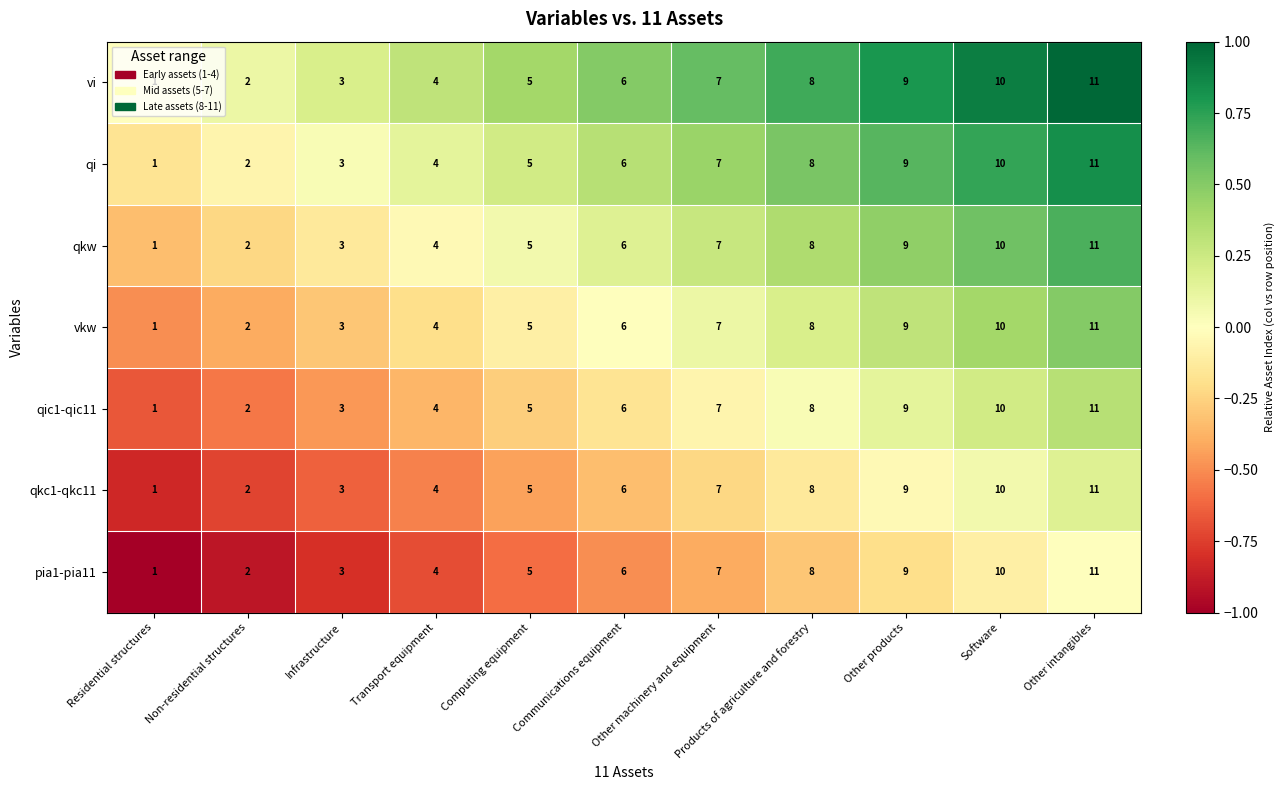

What is the difference between the vi values at Other intangibles and Other machinery and equipment?

4